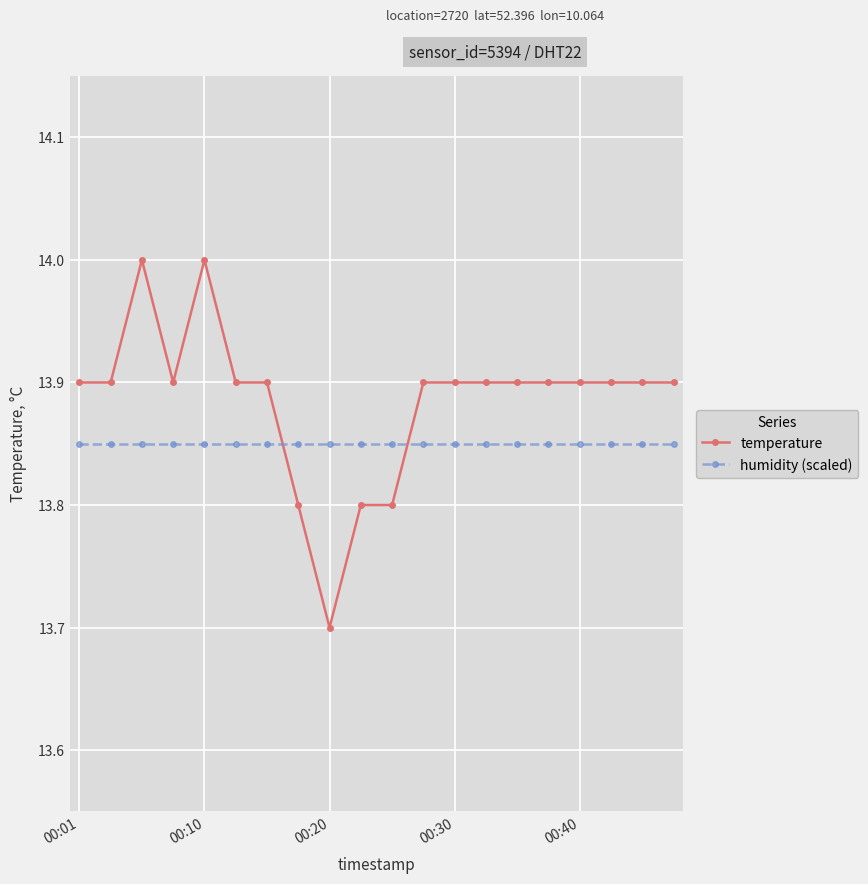

Does the chart have visible grid lines?

Yes